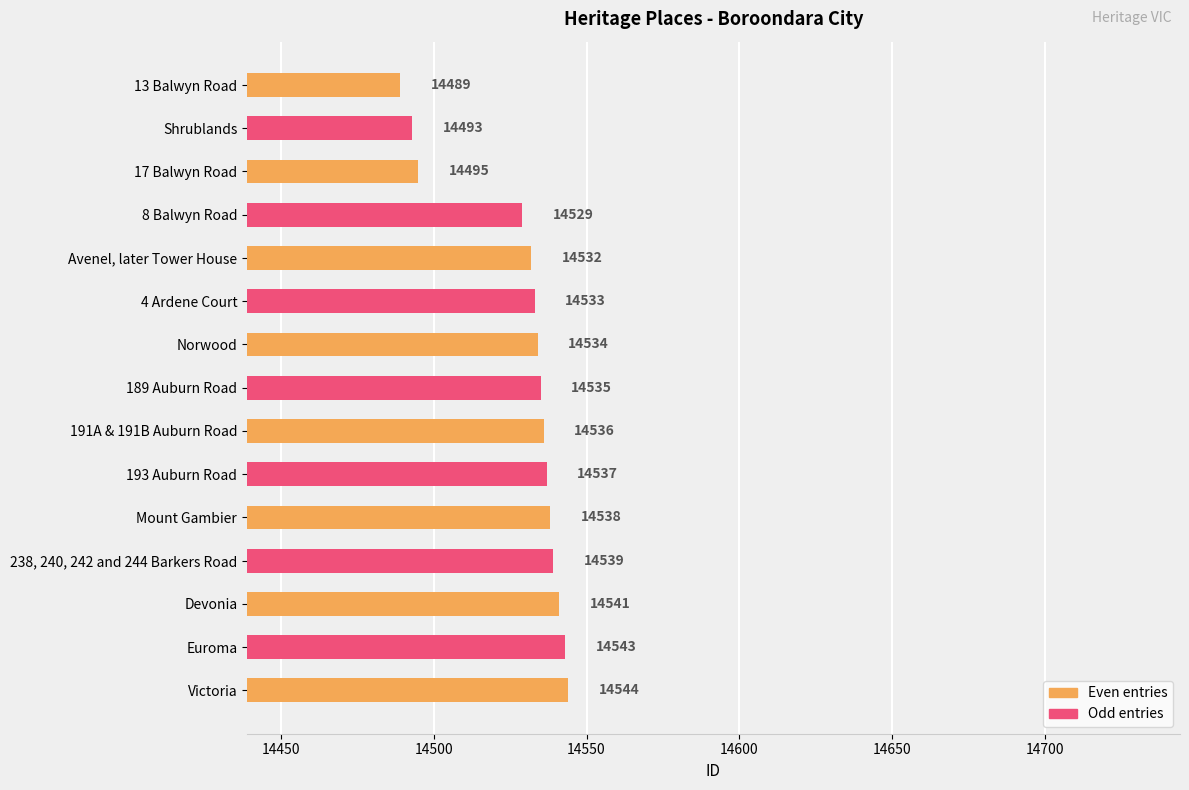

What is the difference between the second highest and second lowest values?

50